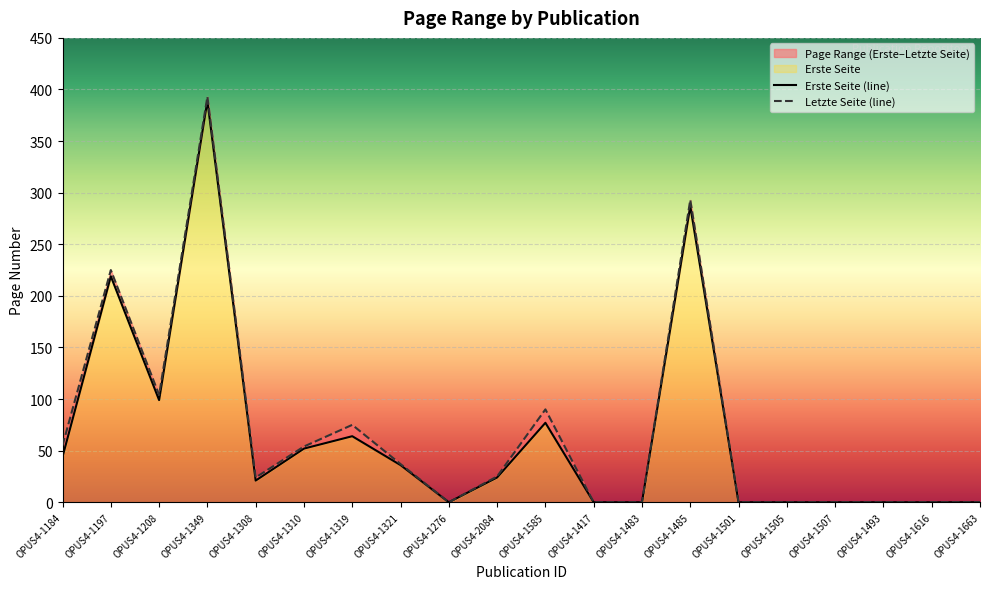

At which label does Erste Seite reach its minimum?

OPUS4-1276